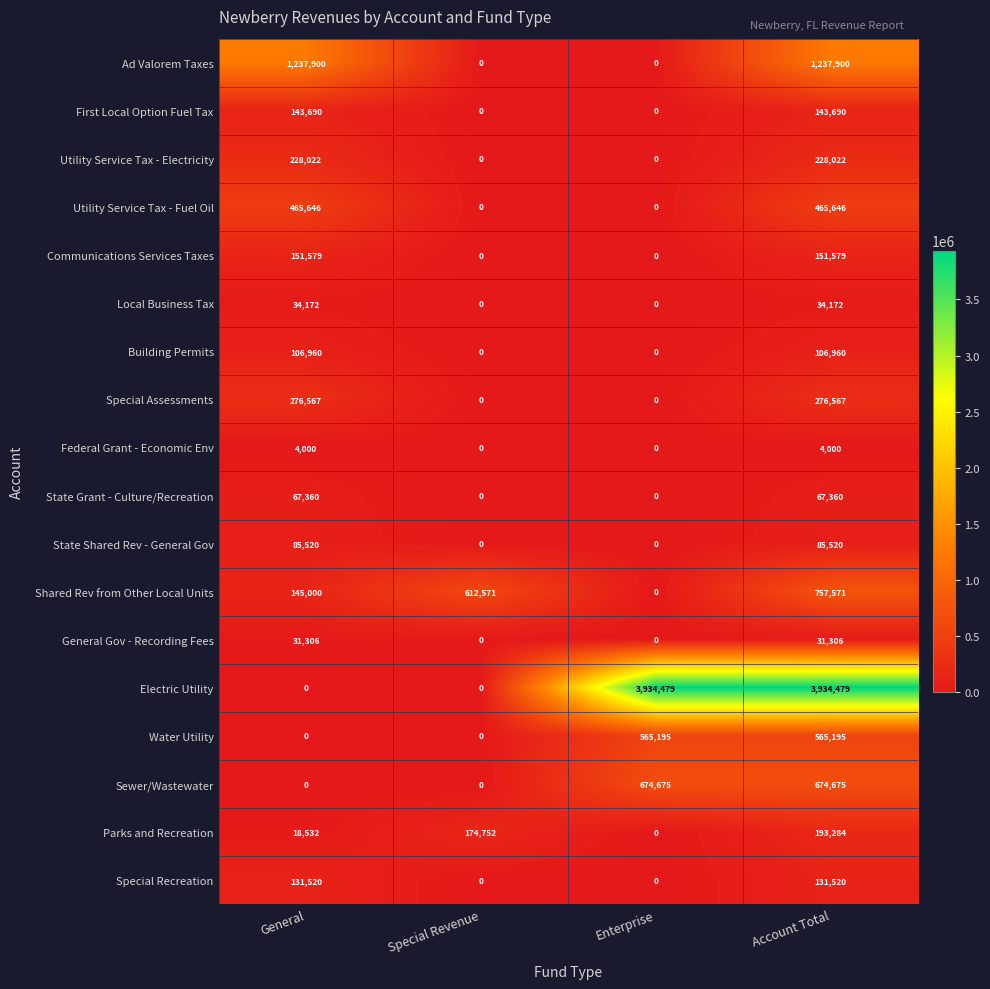

True or false: Federal Grant - Economic Env has a value of 0 at Special Revenue.

True